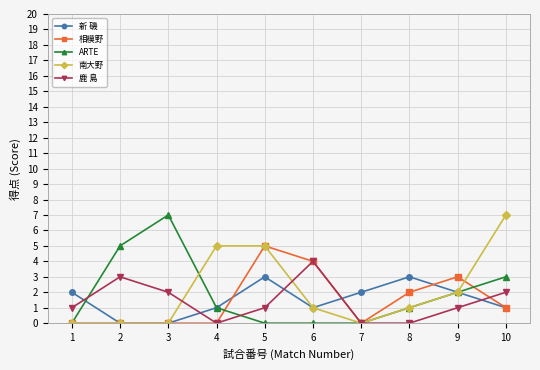

True or false: 鹿 島 has more than 0 points higher than both neighbors.

True